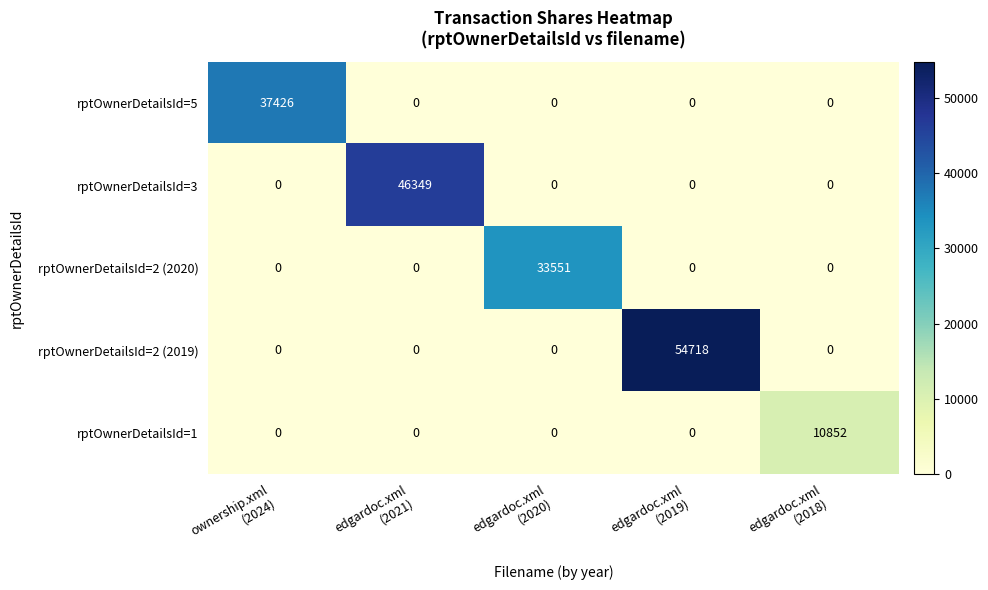

Which series has the largest range (max minus min)?

rptOwnerDetailsId=2 (2019)